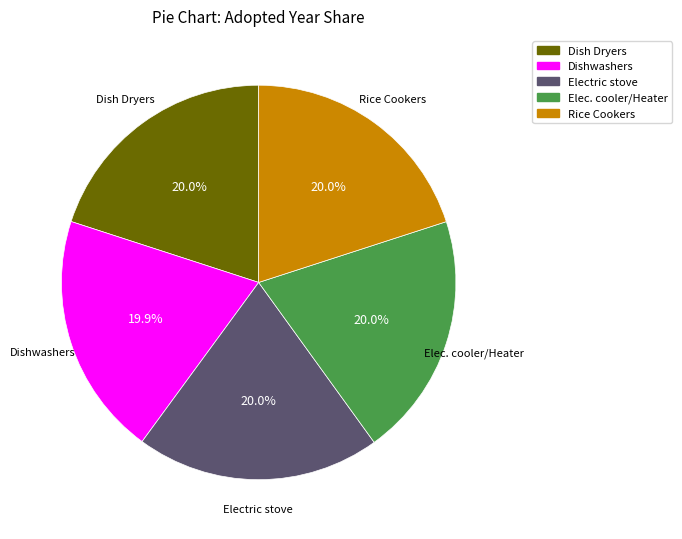

Is the sum of Electric stove and Rice Cookers greater than half?

No